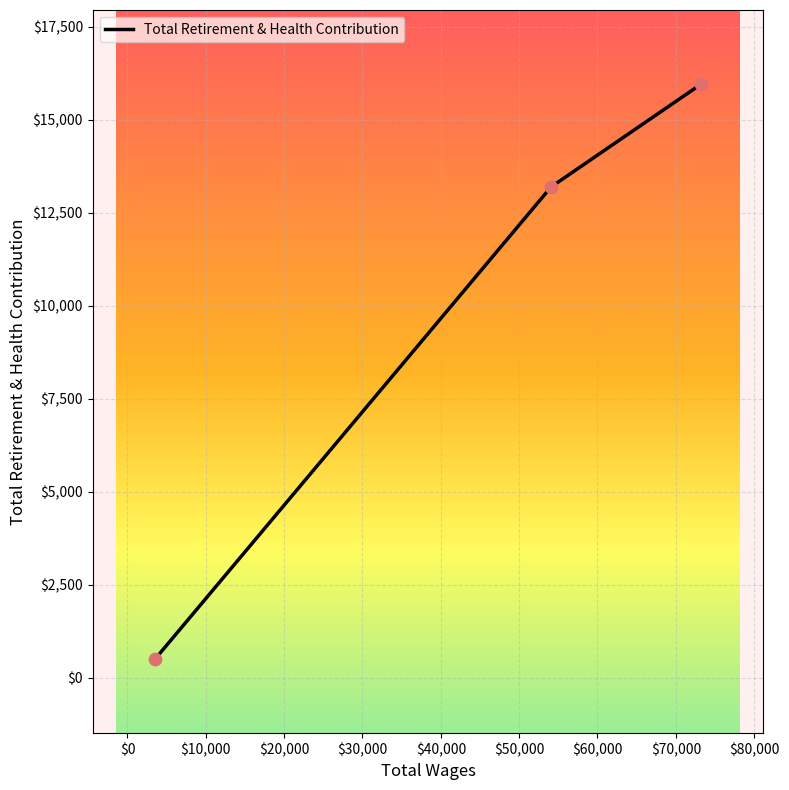

What is the minimum value shown in the chart?

513